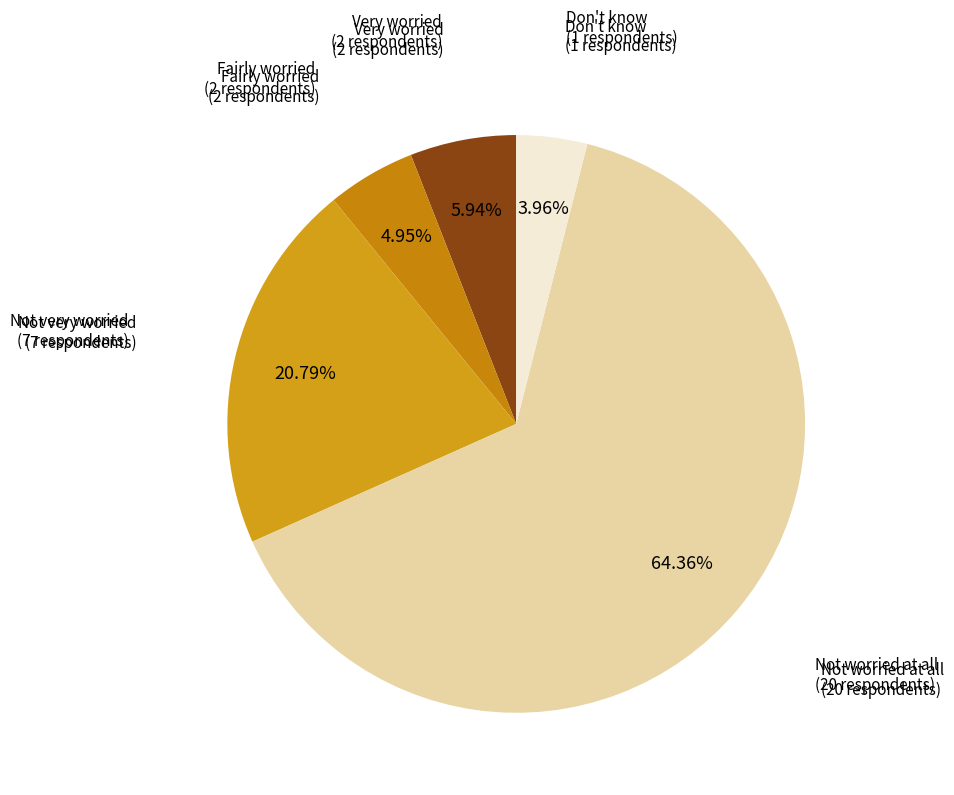

Which slice is the smallest?

Don't know